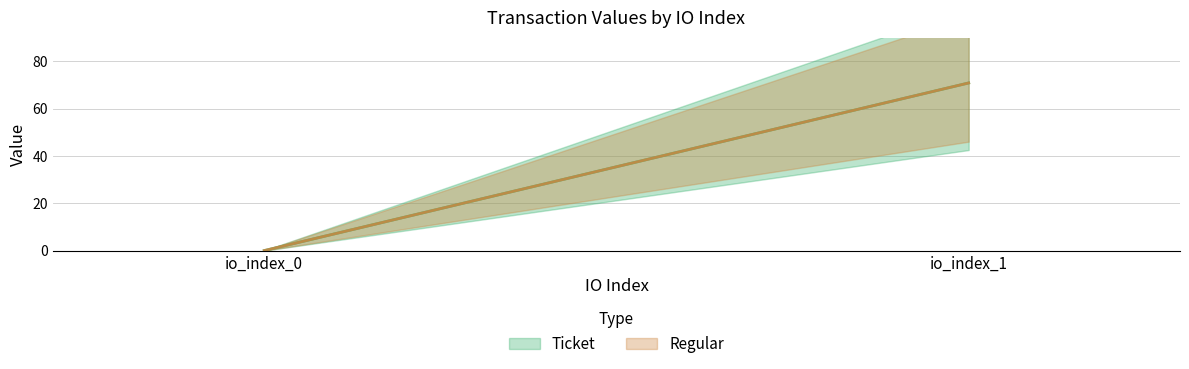

How many data points in Ticket are less than 70?

1